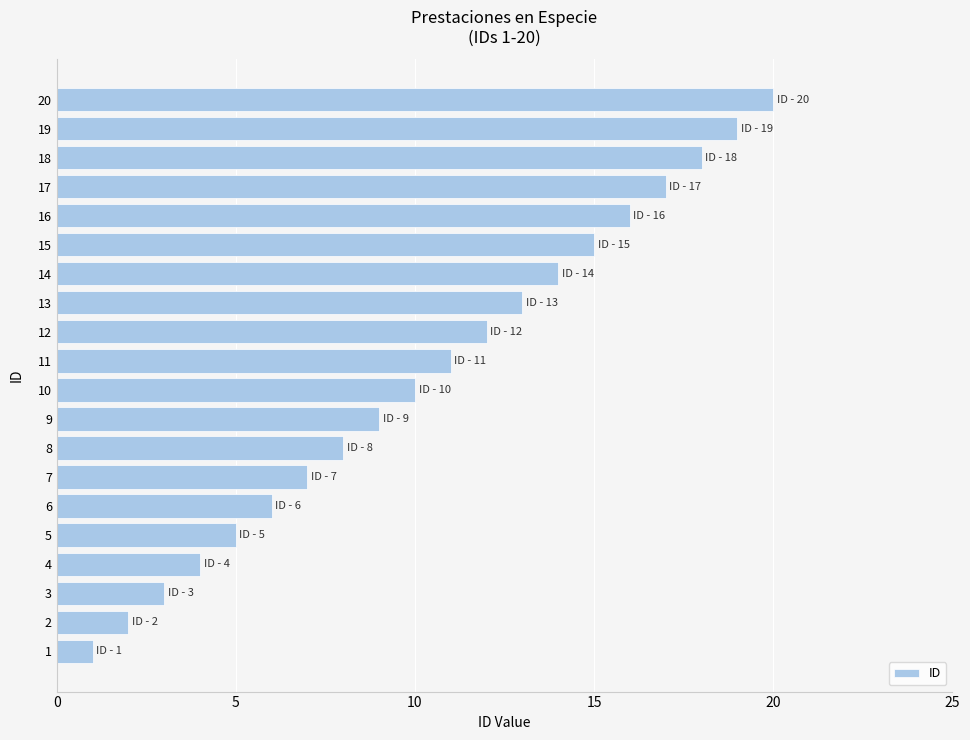

What is the smallest value displayed?

1